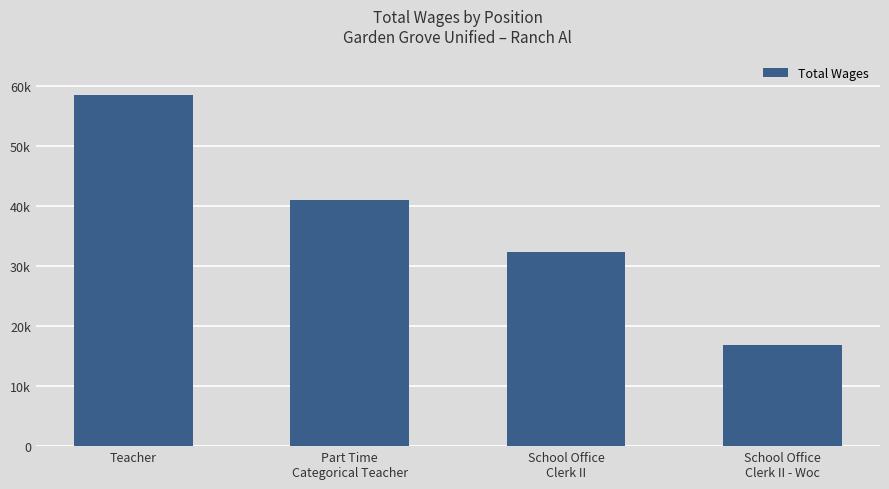

Are the bars horizontal?

No